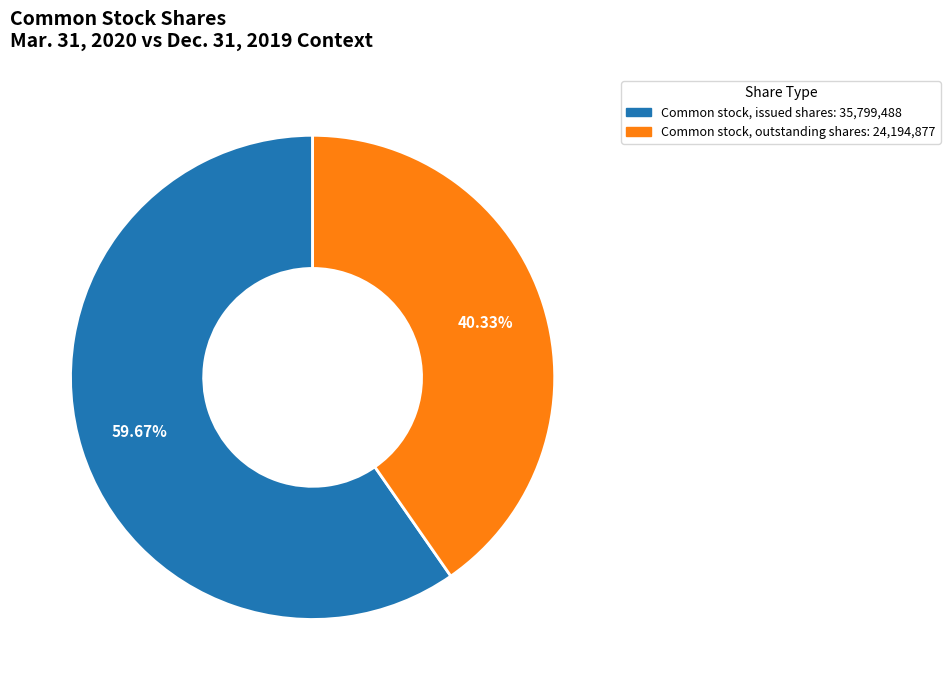

Is there any slice that represents more than half of the pie?

Yes